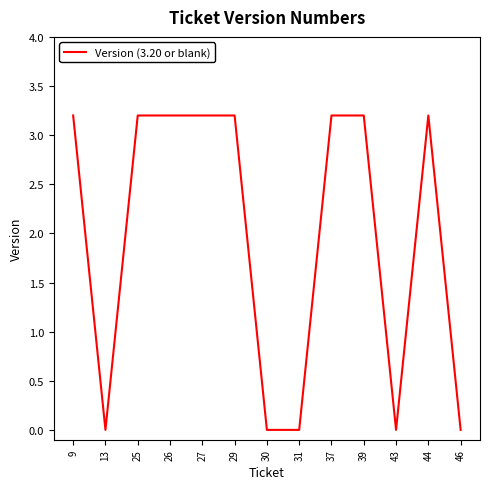

What is the maximum value shown in the chart?

3.2